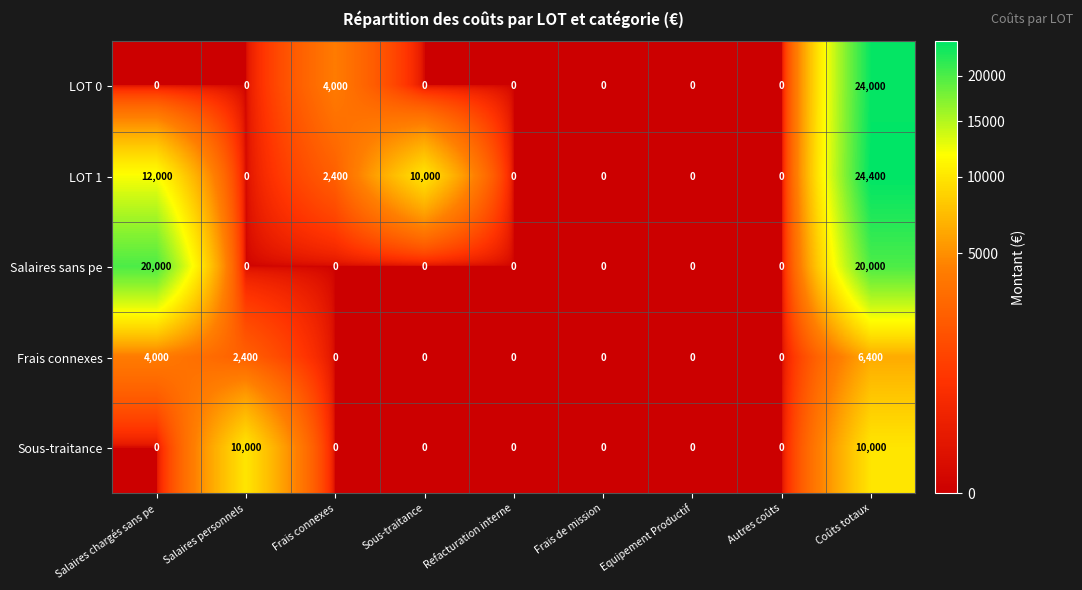

Which label corresponds to the largest value in the chart?

Coûts totaux